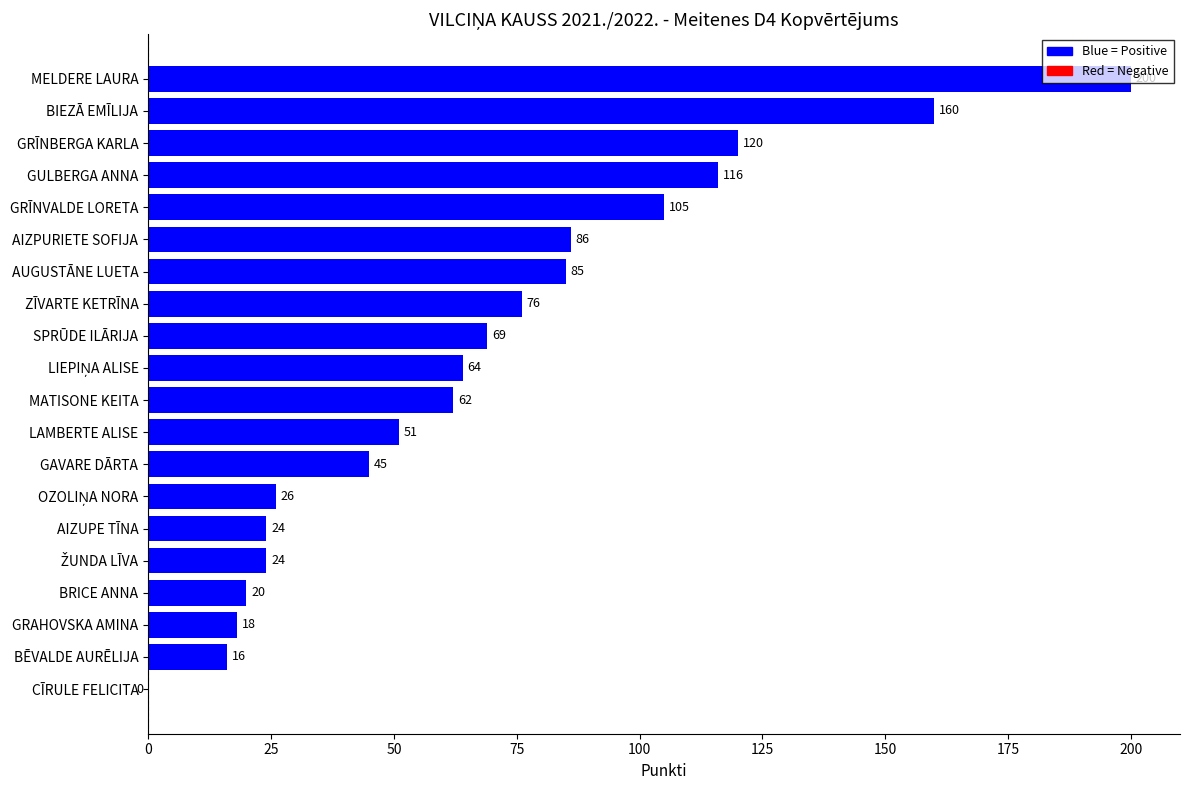

What is the sum of all values?

1367